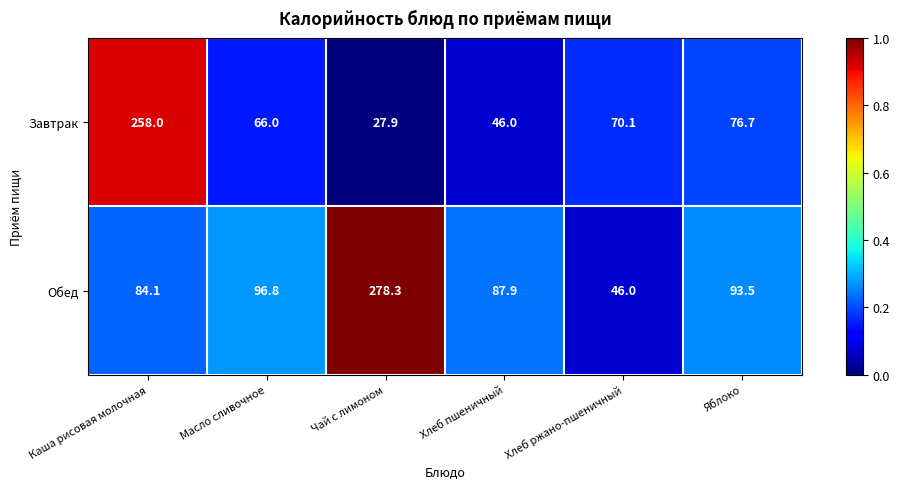

At which label does Обед first exceed 93?

Масло сливочное